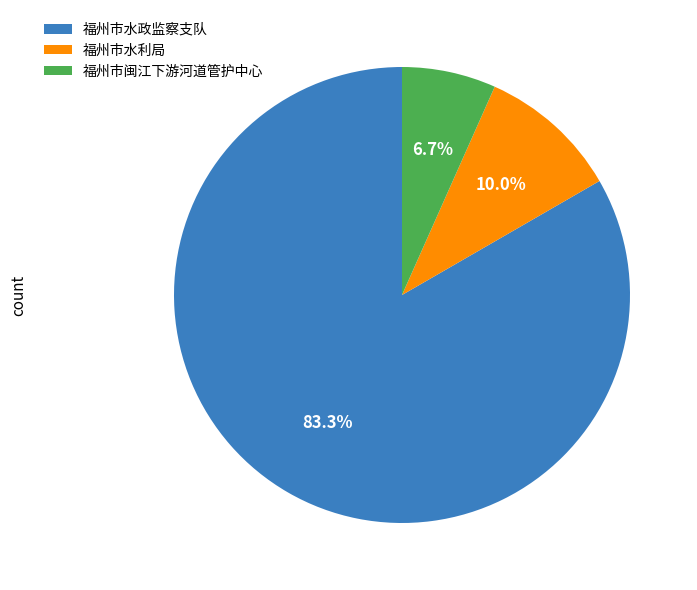

Approximately how many times larger is the value at 福州市闽江下游河道管护中心 compared to 福州市水政监察支队?

0.1